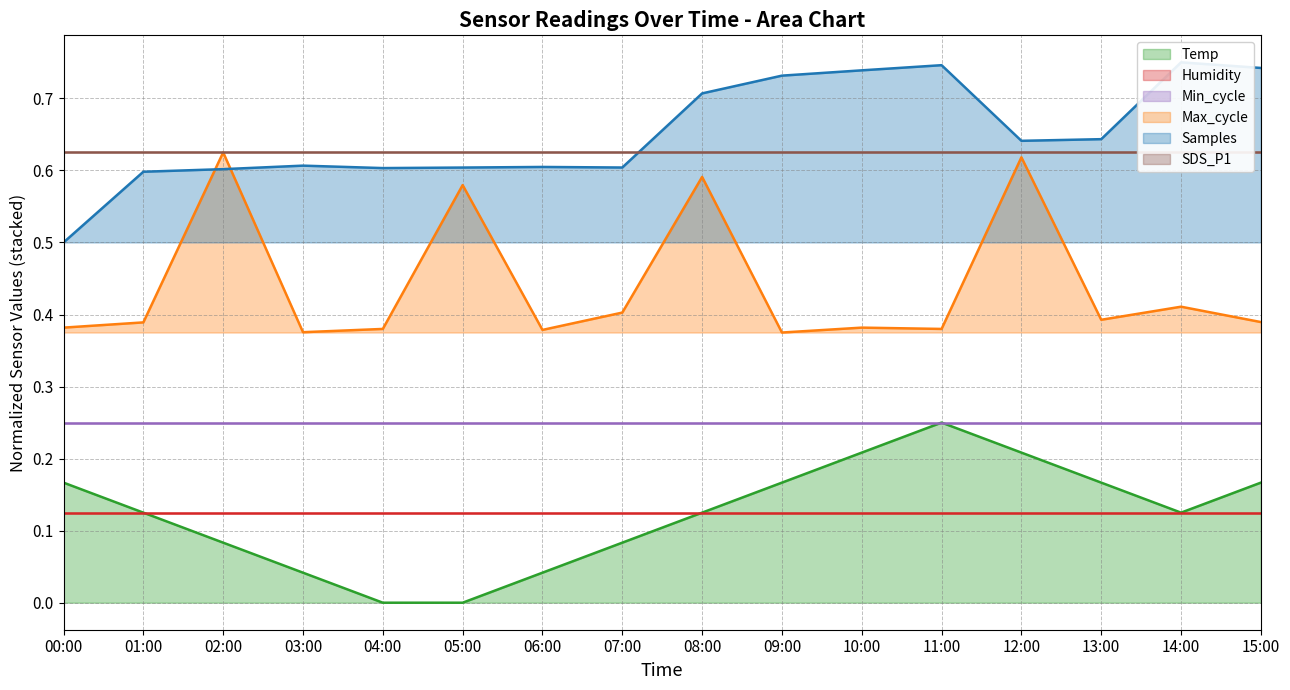

Reading right to left, extract all data points from this chart.

Temp: 15:00=0.2	14:00=0.1	13:00=0.2	12:00=0.2	11:00=0.2	10:00=0.2	09:00=0.2	08:00=0.1	07:00=0.1	06:00=0.0	05:00=0.0	04:00=0.0	03:00=0.0	02:00=0.1	01:00=0.1	00:00=0.2
Max_cycle: 15:00=0.4	14:00=0.4	13:00=0.4	12:00=0.6	11:00=0.4	10:00=0.4	09:00=0.4	08:00=0.6	07:00=0.4	06:00=0.4	05:00=0.6	04:00=0.4	03:00=0.4	02:00=0.6	01:00=0.4	00:00=0.4
Samples: 15:00=0.7	14:00=0.8	13:00=0.6	12:00=0.6	11:00=0.7	10:00=0.7	09:00=0.7	08:00=0.7	07:00=0.6	06:00=0.6	05:00=0.6	04:00=0.6	03:00=0.6	02:00=0.6	01:00=0.6	00:00=0.5